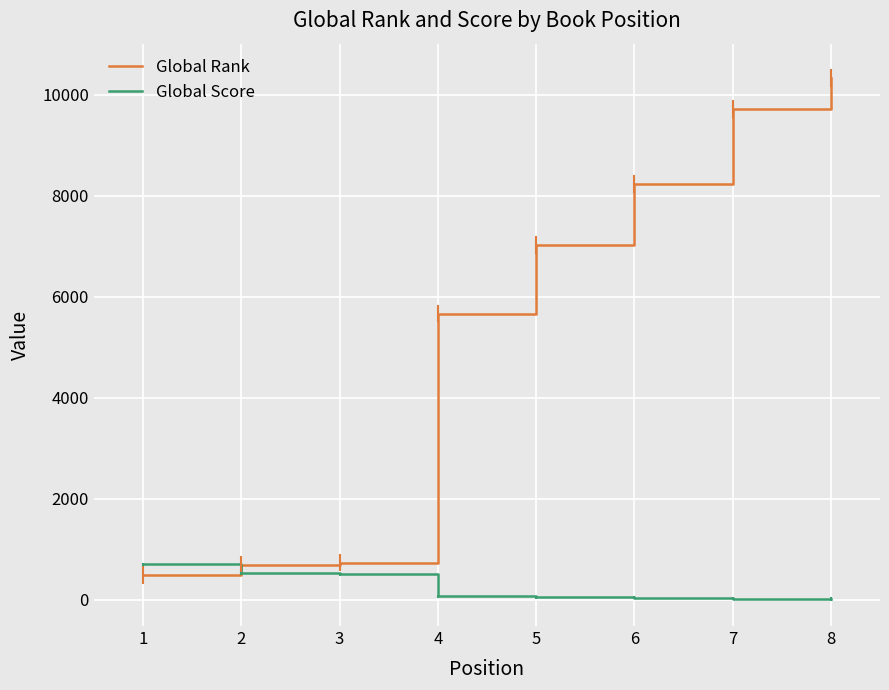

Which series has the widest spread of values?

Global Rank